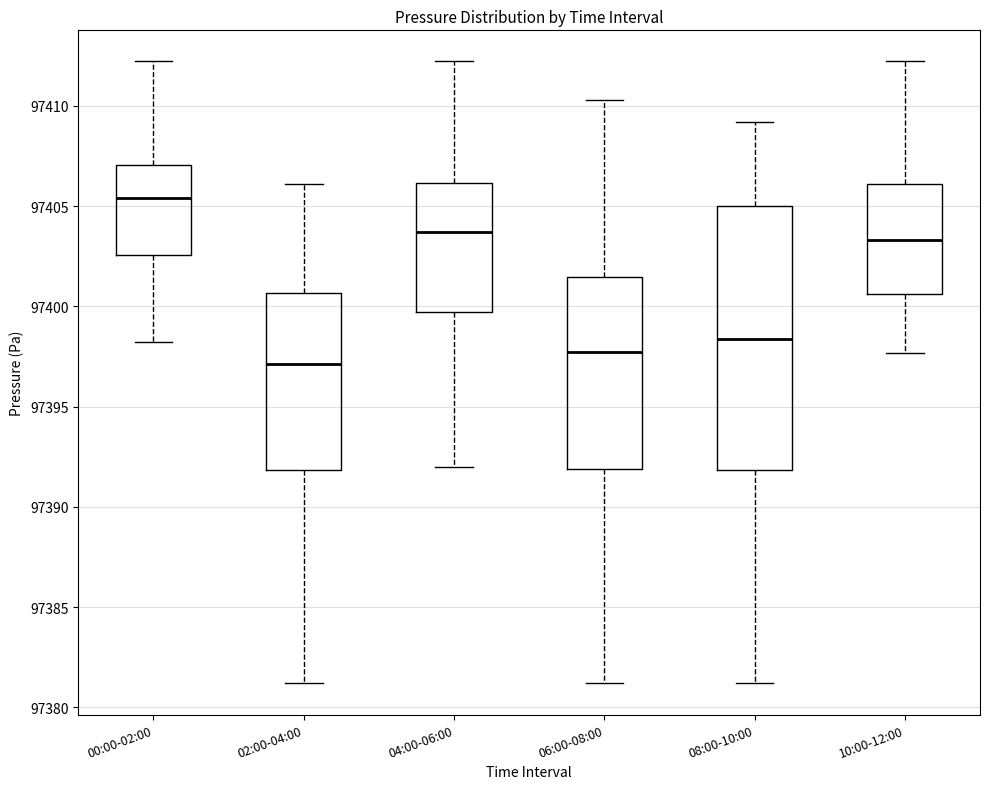

Where is the upper edge of the box for 06:00-08:00 on the y-axis? The values are not printed on the chart, so give them approximately, as read against the axis.

97401.5